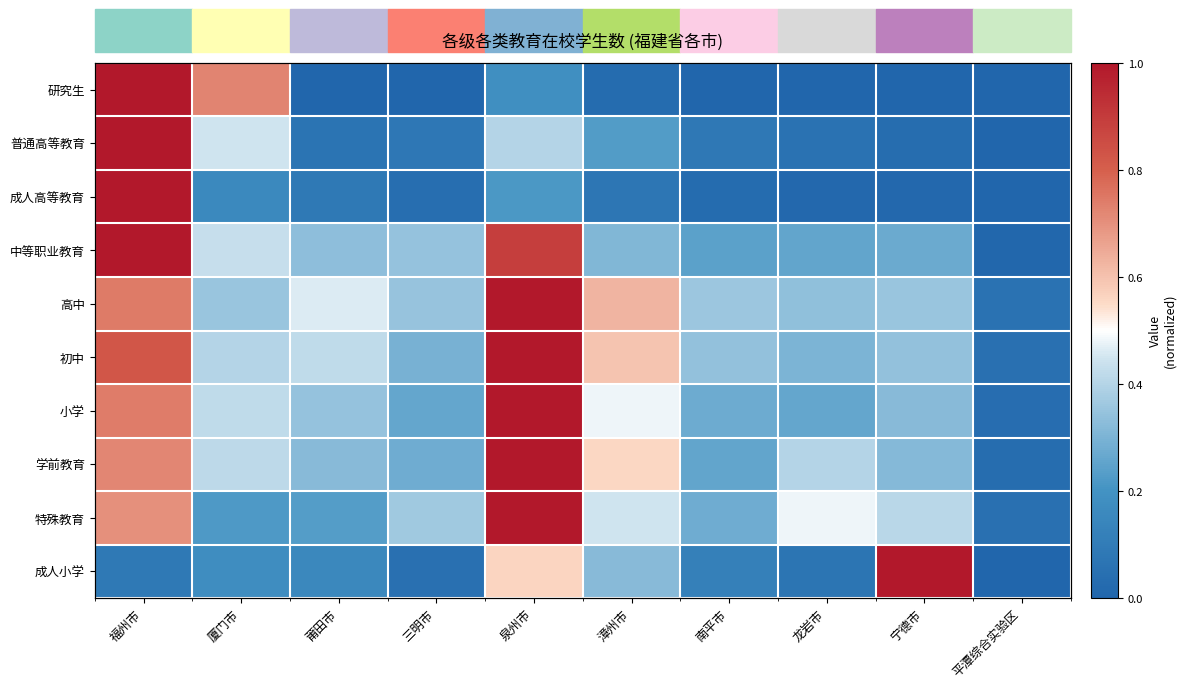

The 初中 series shows 0.5 at 福州市. True or false?

False